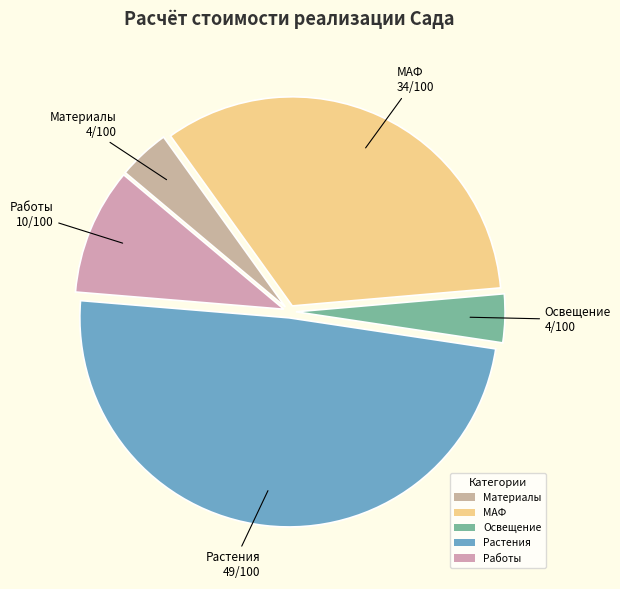

Do Работы and Материалы together represent more than half of the pie?

No